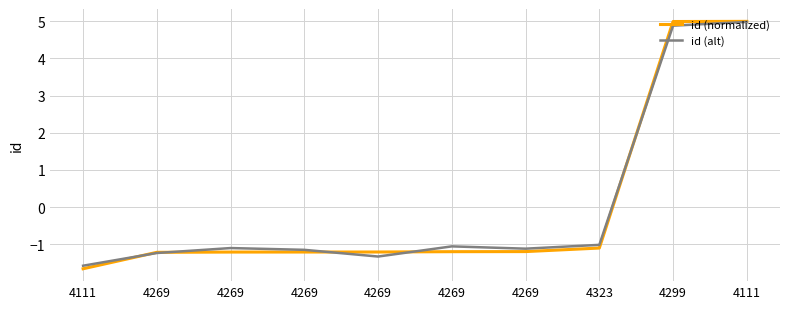

The id (normalized) series shows -1.2 at 4269. True or false?

True